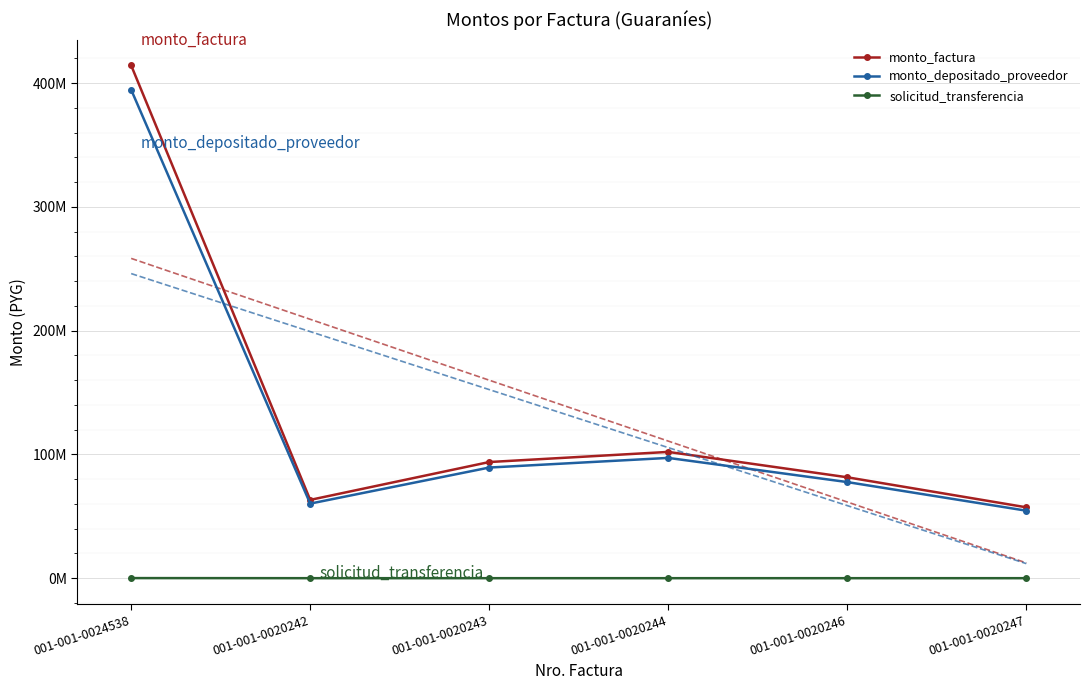

Reading left to right, extract all data points from this chart.

monto_factura: 001-001-0024538=414291036	001-001-0020242=63301988	001-001-0020243=93880340	001-001-0020244=102064139	001-001-0020246=81566200	001-001-0020247=57303531
monto_depositado_proveedor: 001-001-0024538=394622076	001-001-0020242=60296651	001-001-0020243=89423259	001-001-0020244=97218523	001-001-0020246=77693748	001-001-0020247=54582978
solicitud_transferencia: 001-001-0024538=119909	001-001-0020242=47365	001-001-0020243=47365	001-001-0020244=47365	001-001-0020246=47365	001-001-0020247=47365